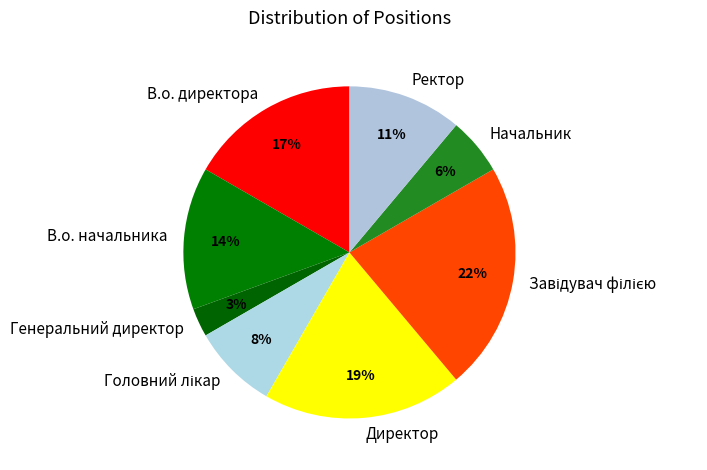

The Начальник slice represents 6% of the pie. True or false?

True